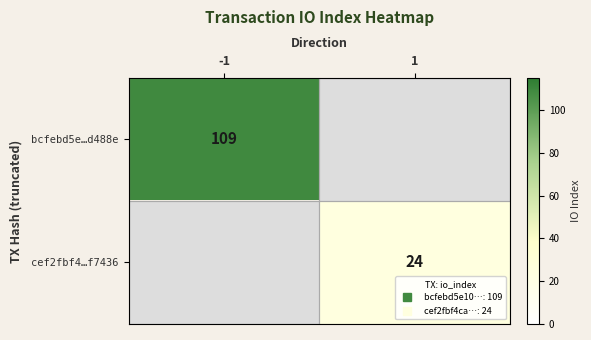

How many data points does each series have?

2